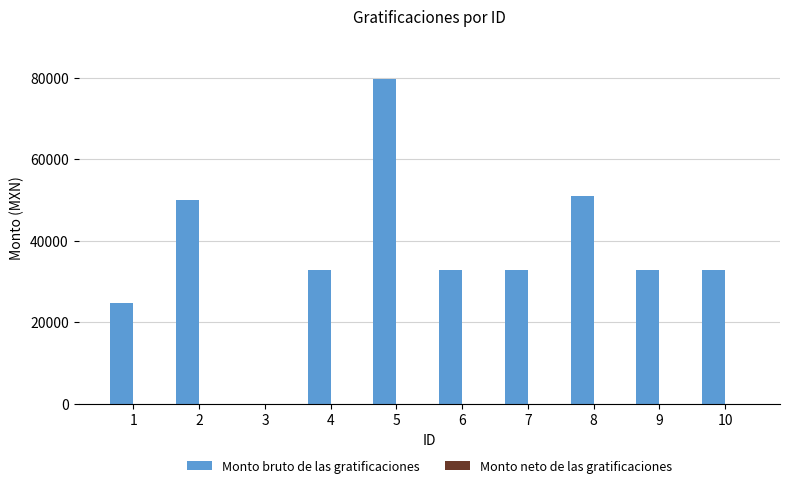

What is the maximum value shown in the chart?

79582.7